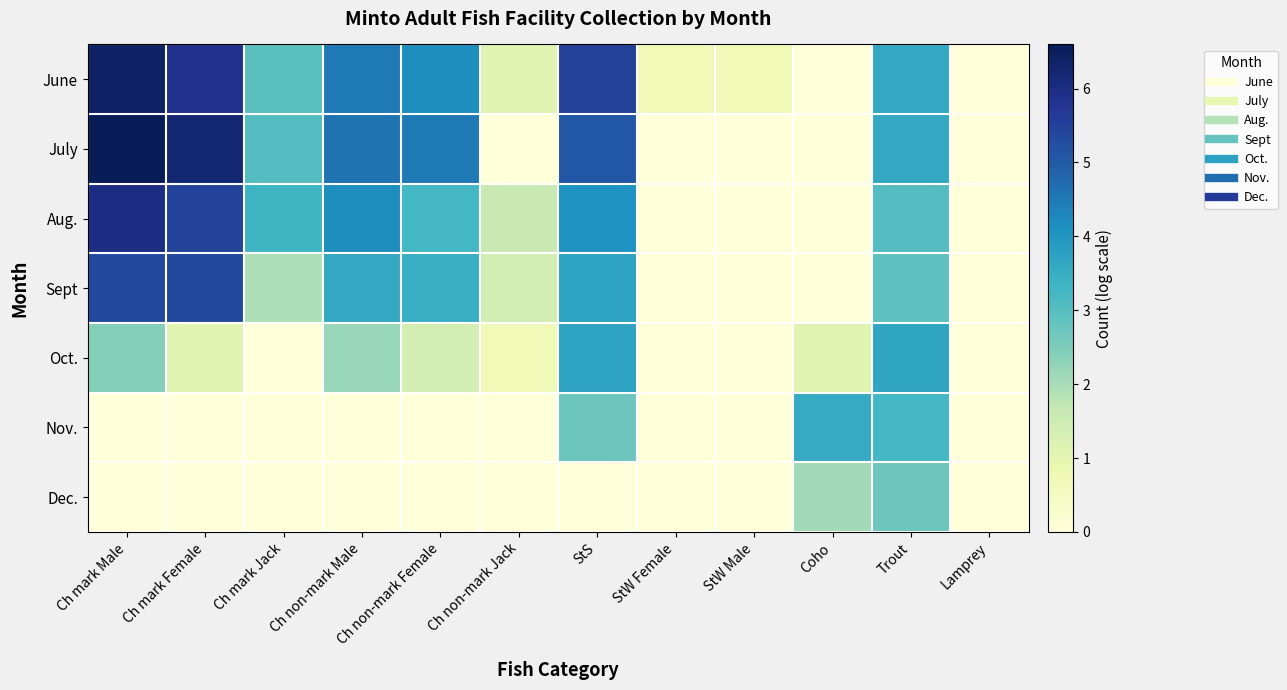

Which series has the largest range (max minus min)?

July